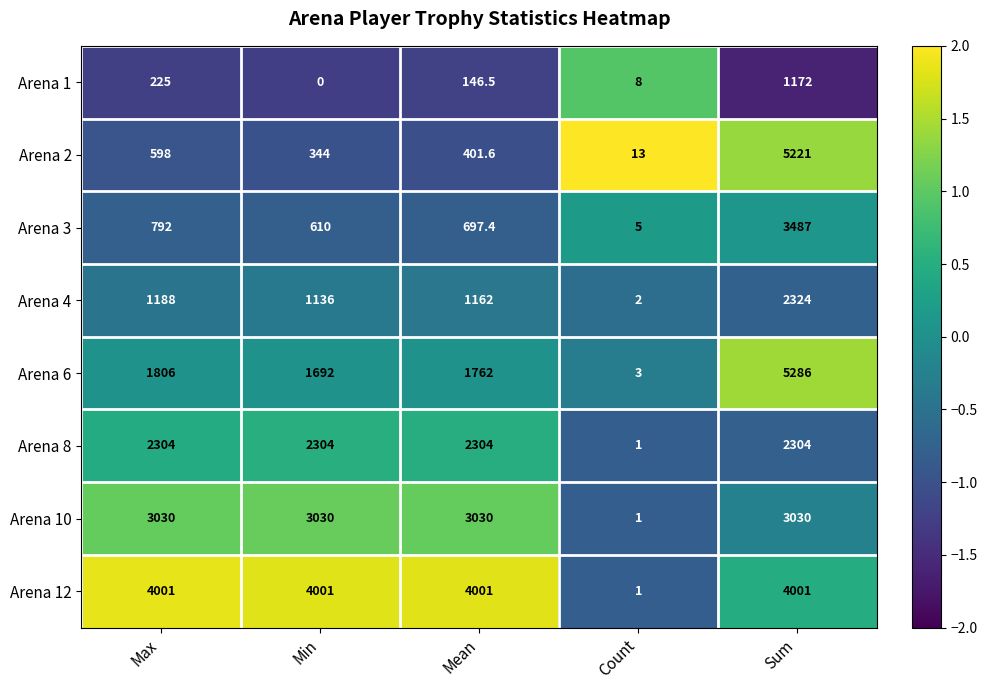

Is it true that Arena 1 equals 450.8 at Min?

False